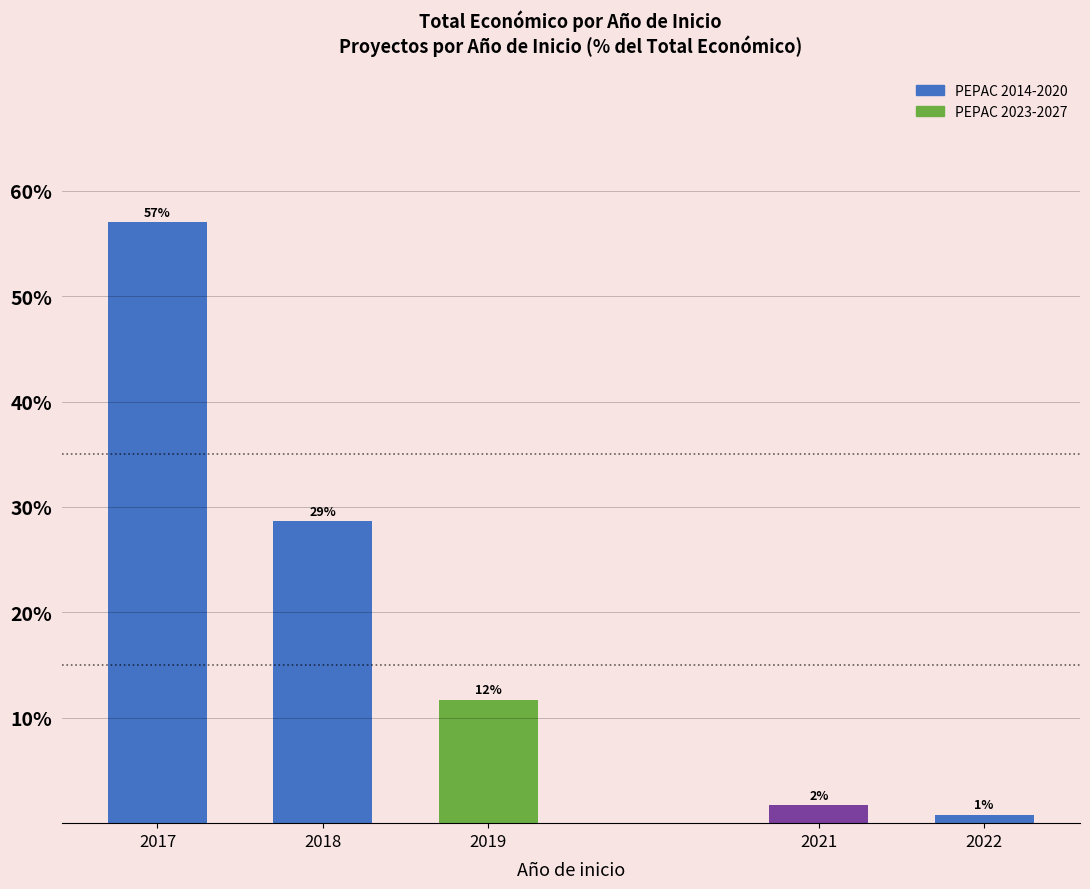

What is the average value?

20.0